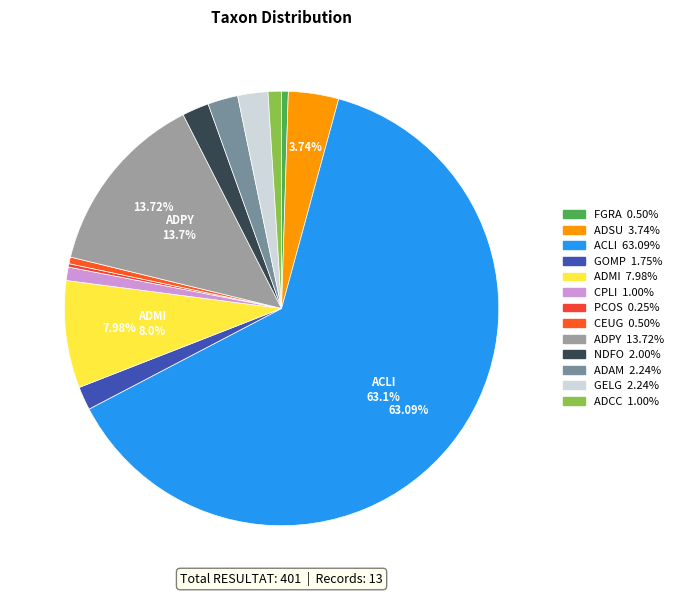

Which slice is the largest?

ACLI